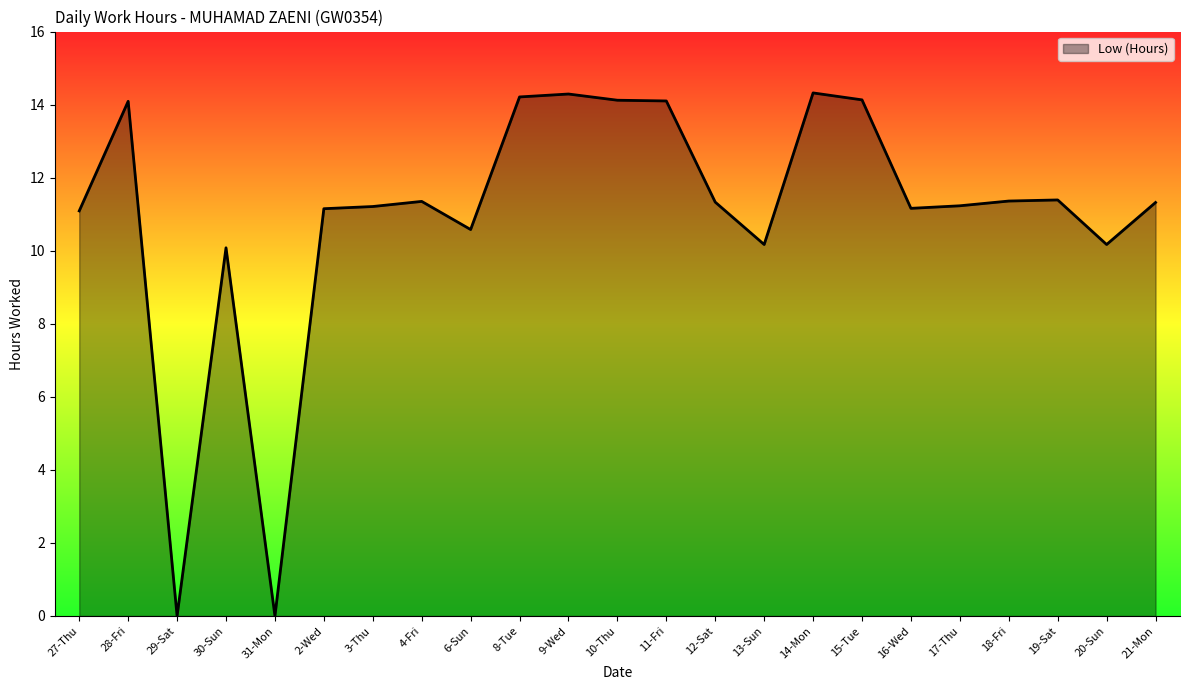

The chart shows a value of 10.6 at 6-Sun. True or false?

True